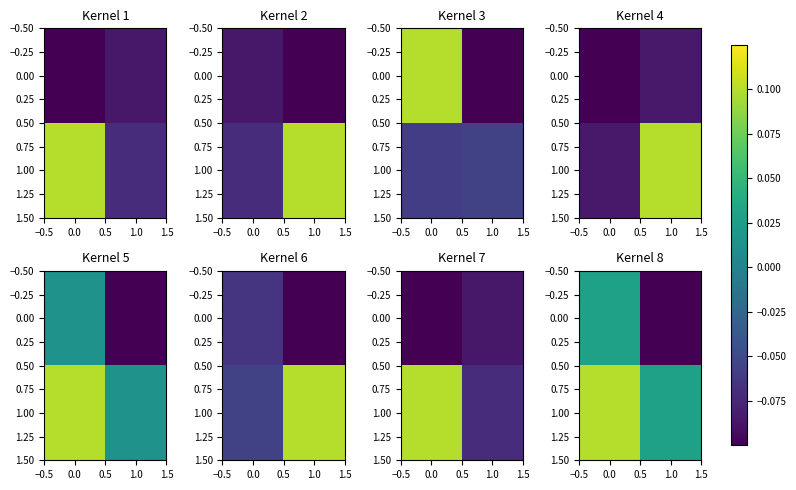

What is the total value across all series at 0.0?

0.1